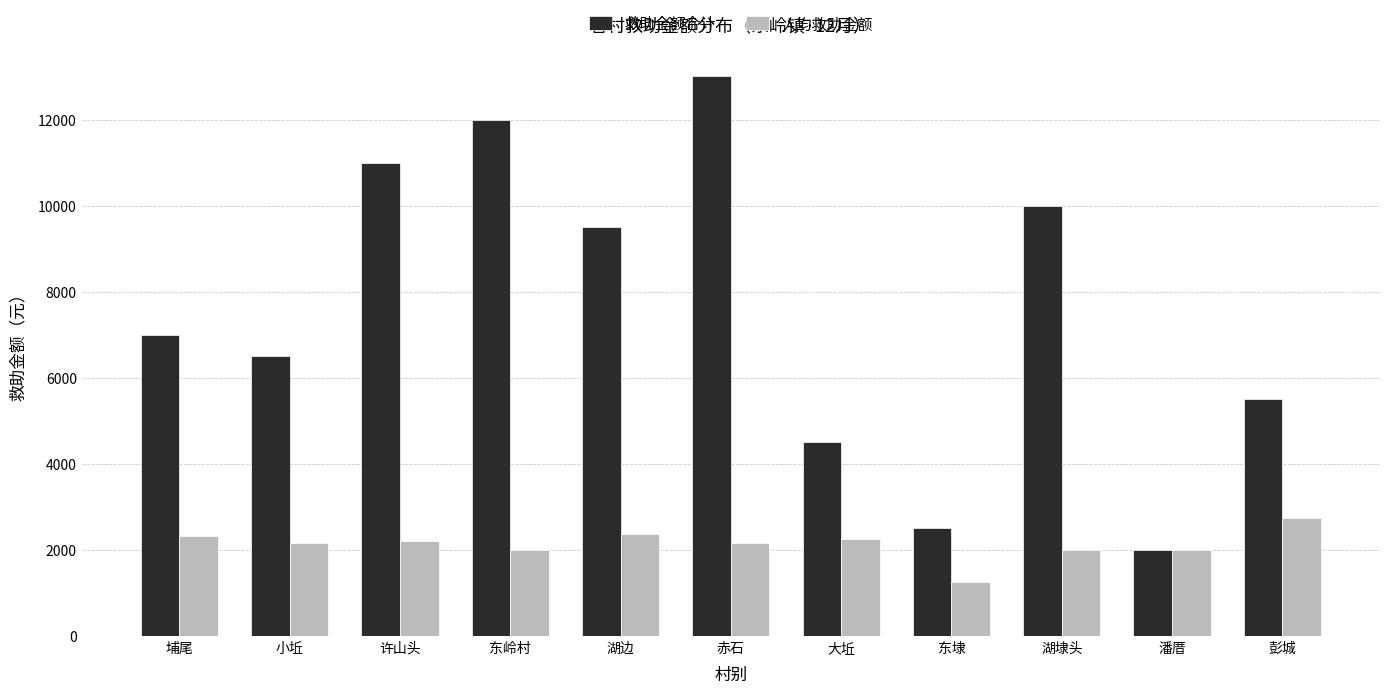

Are the bars grouped side by side (vs. stacked)?

Yes